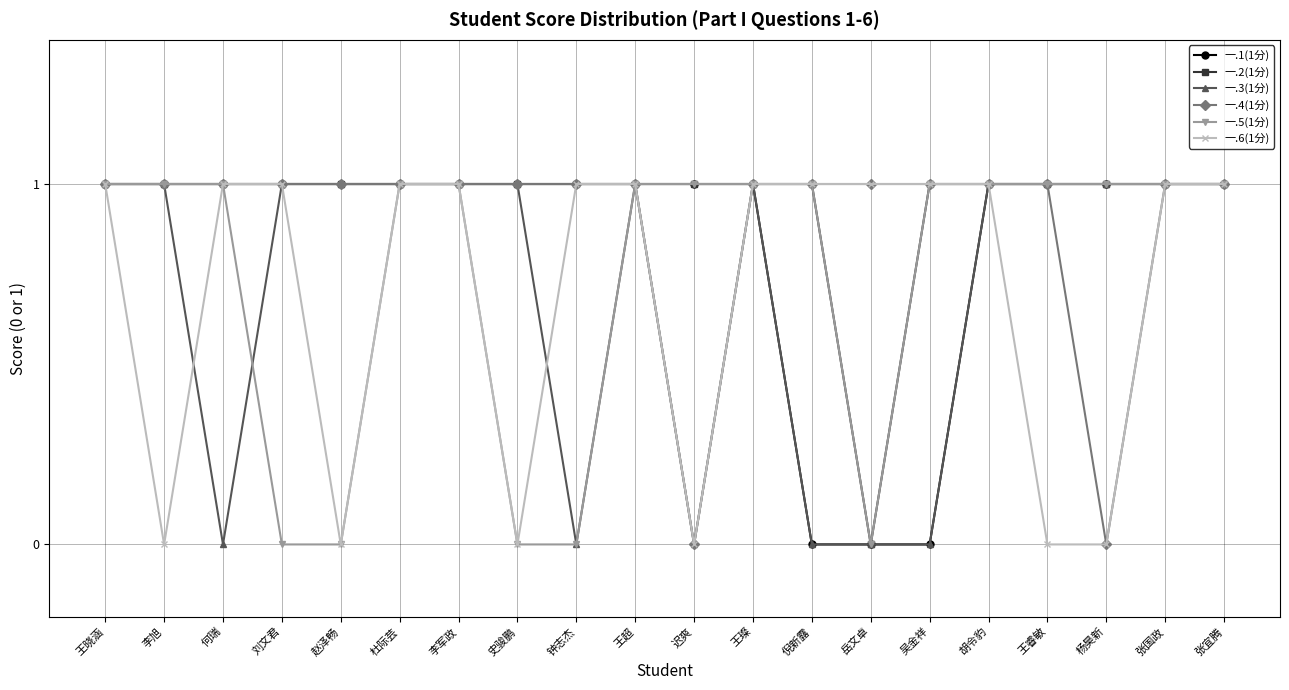

Reading left to right, what are all the values shown in this chart?

一.1(1分): 1	1	1	1	1	1	1	1	1	1	1	1	0	0	0	1	1	1	1	1
一.2(1分): 1	1	1	1	1	1	1	1	1	1	1	1	1	0	1	1	1	1	1	1
一.3(1分): 1	1	0	1	1	1	1	1	0	1	0	1	0	0	0	1	1	1	1	1
一.4(1分): 1	1	1	1	1	1	1	1	1	1	0	1	1	1	1	1	1	0	1	1
一.5(1分): 1	1	1	0	0	1	1	0	0	1	1	1	1	0	1	1	1	1	1	1
一.6(1分): 1	0	1	1	0	1	1	0	1	1	0	1	1	1	1	1	0	0	1	1